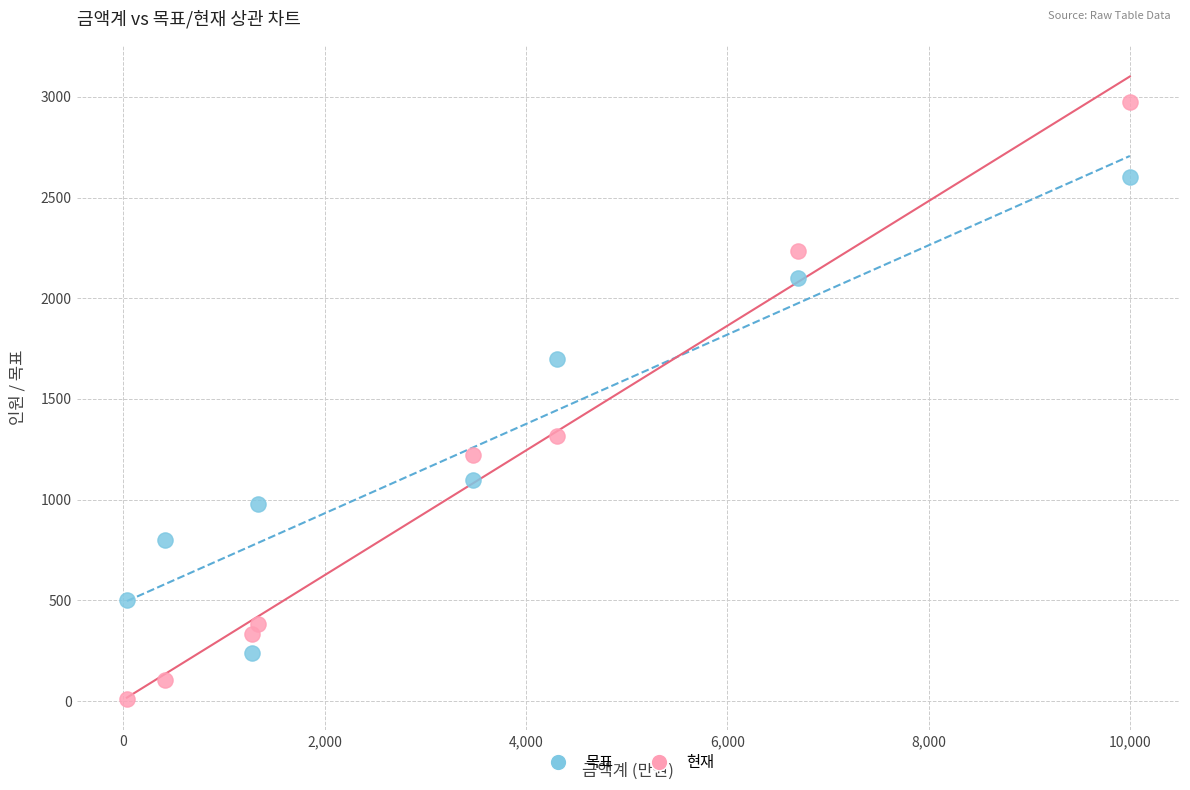

Which series has the largest Y range (max minus min)?

현재